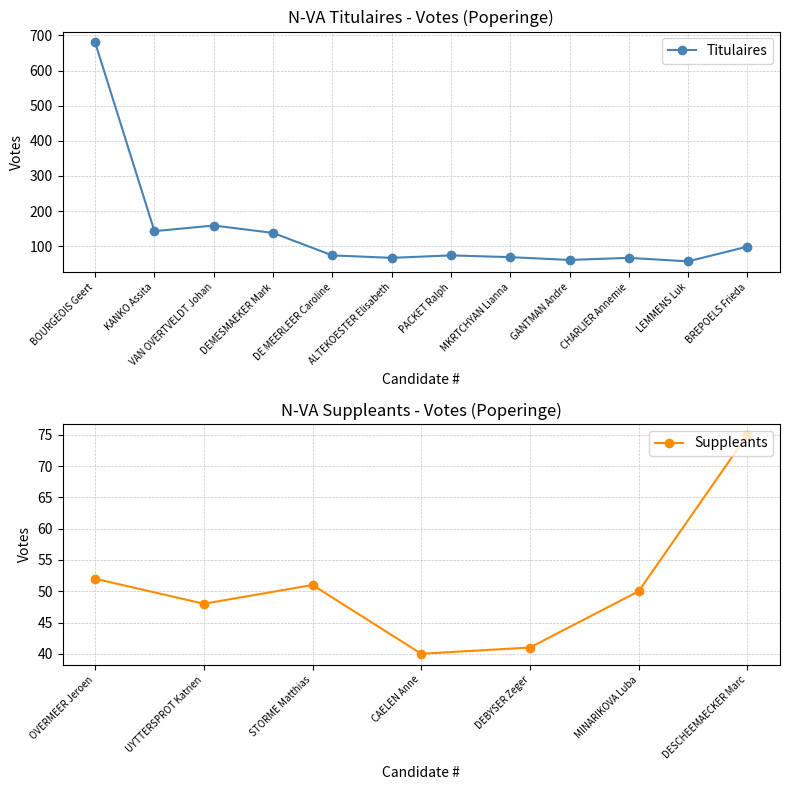

True or false: the data shows 99 at BREPOELS Frieda.

True